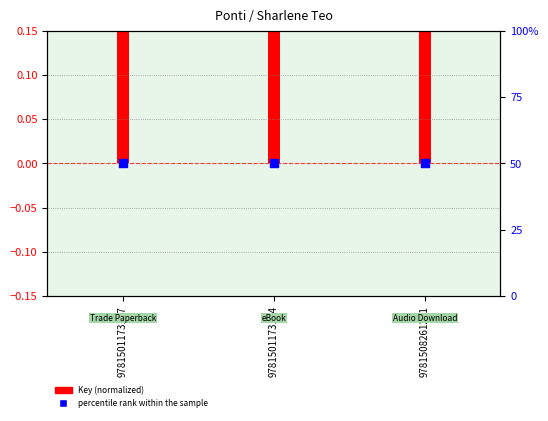

What are all the series names shown in the legend?

Key (normalized), percentile rank within the sample